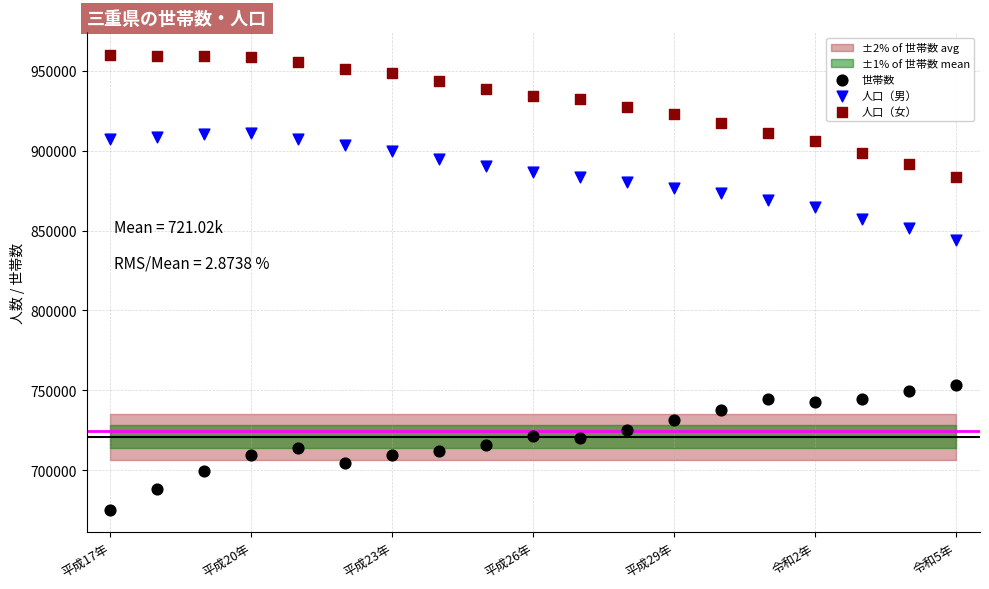

Across all series, what Y value is closest to 817604?

844272